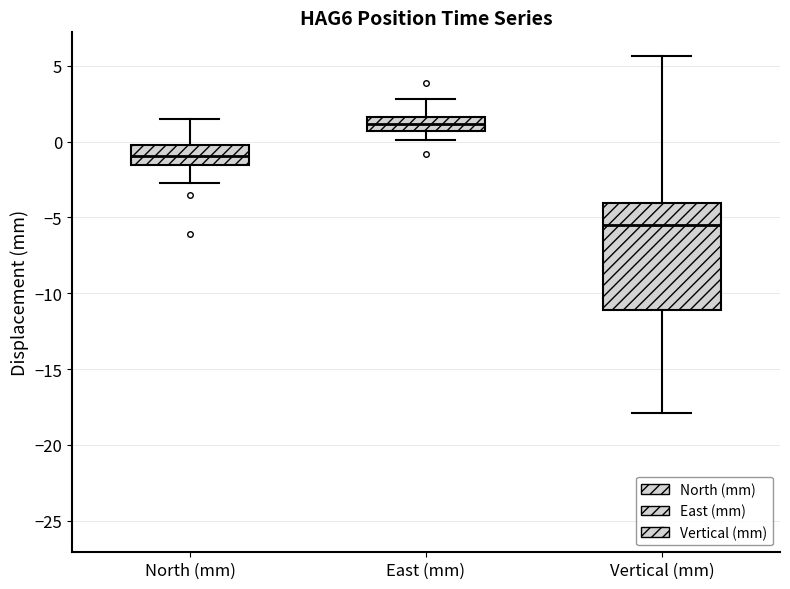

Reading left to right, read every box against the y-axis: the position of its median line, the range the box covers, and the ends of its whiskers. The values are not printed on the chart, so give them approximately, as read against the axis.

North (mm): median -1.0, box -1.5 to -0.5, whiskers -2.5 to 1.5
East (mm): median 1.0, box 0.5 to 1.5, whiskers 0.0 to 3.0
Vertical (mm): median -5.5, box -11.0 to -4.0, whiskers -18.0 to 5.5